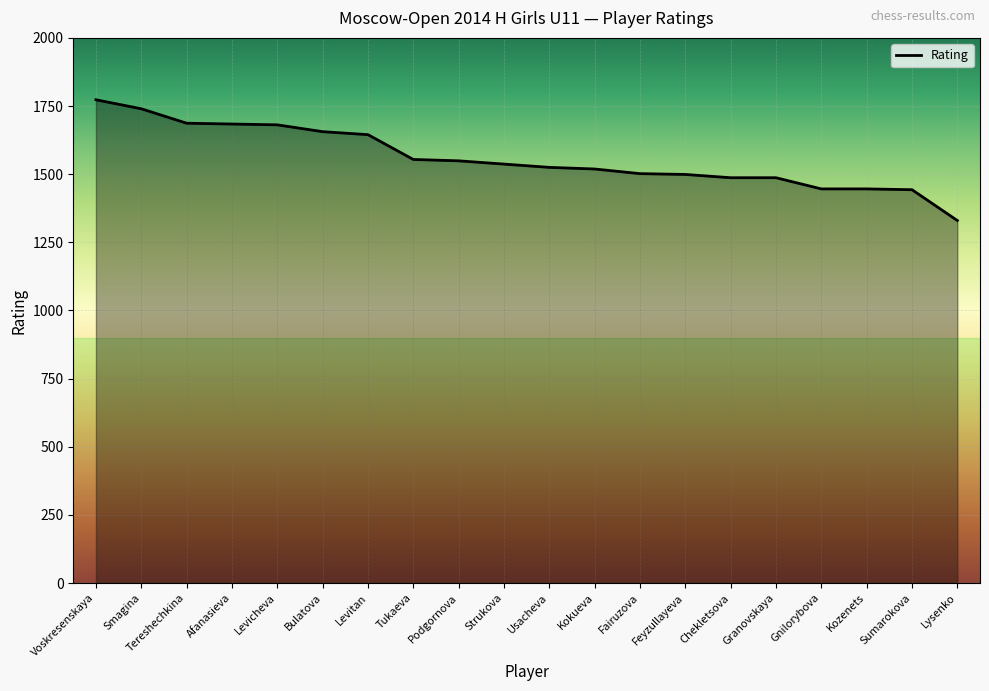

What is the change in value from Feyzullayeva to Kozenets?

-53